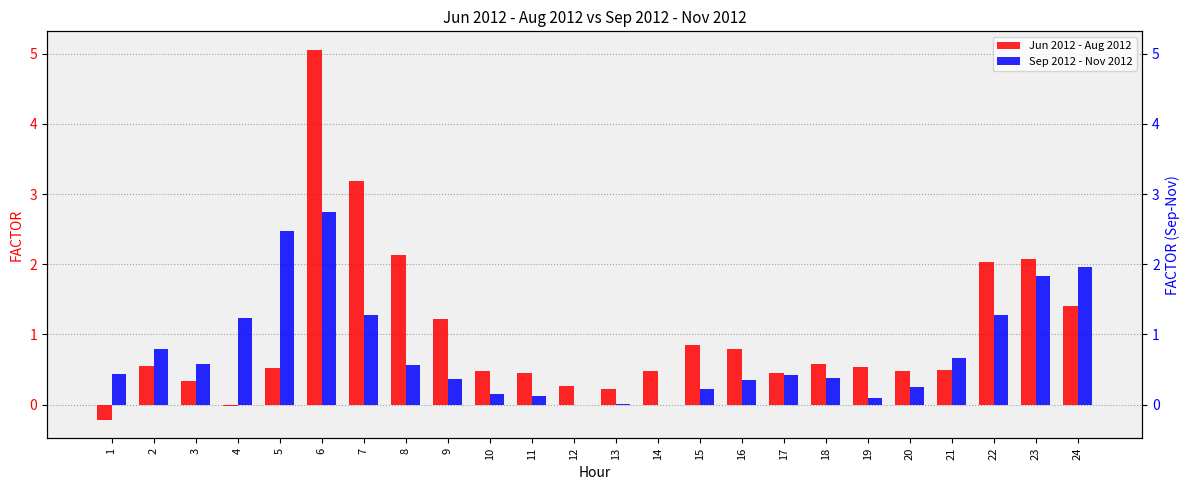

How many positive values does the Sep 2012 - Nov 2012 series have?

23